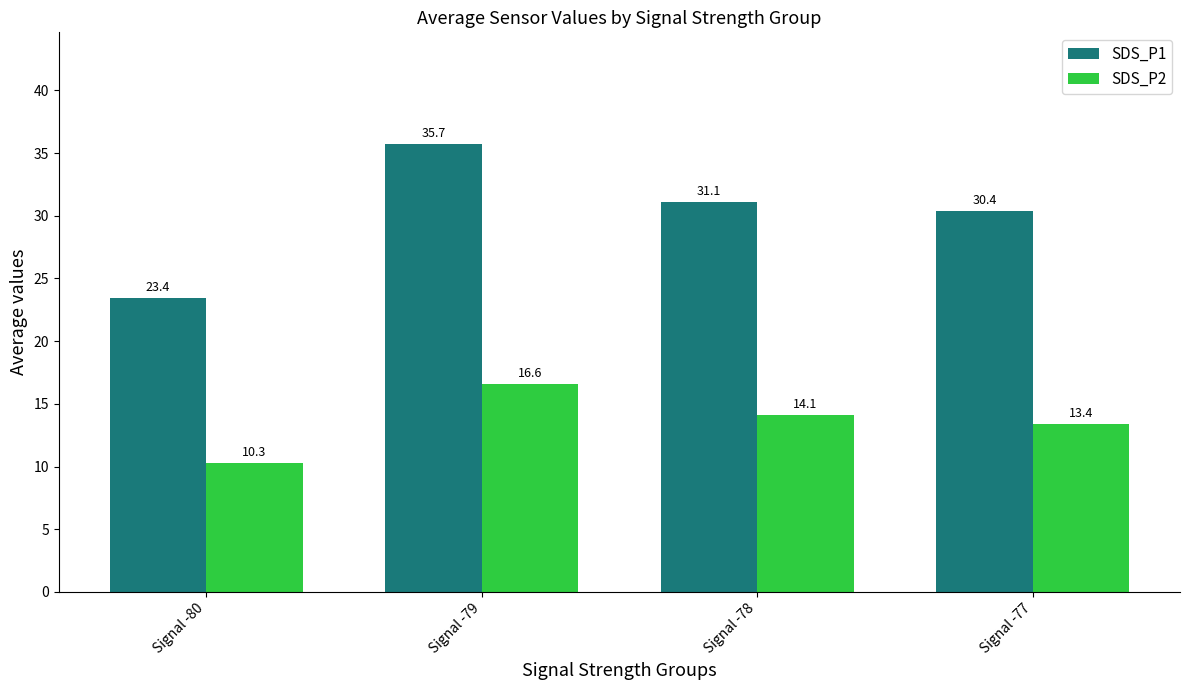

At how many categories does at least one series exceed 26?

3